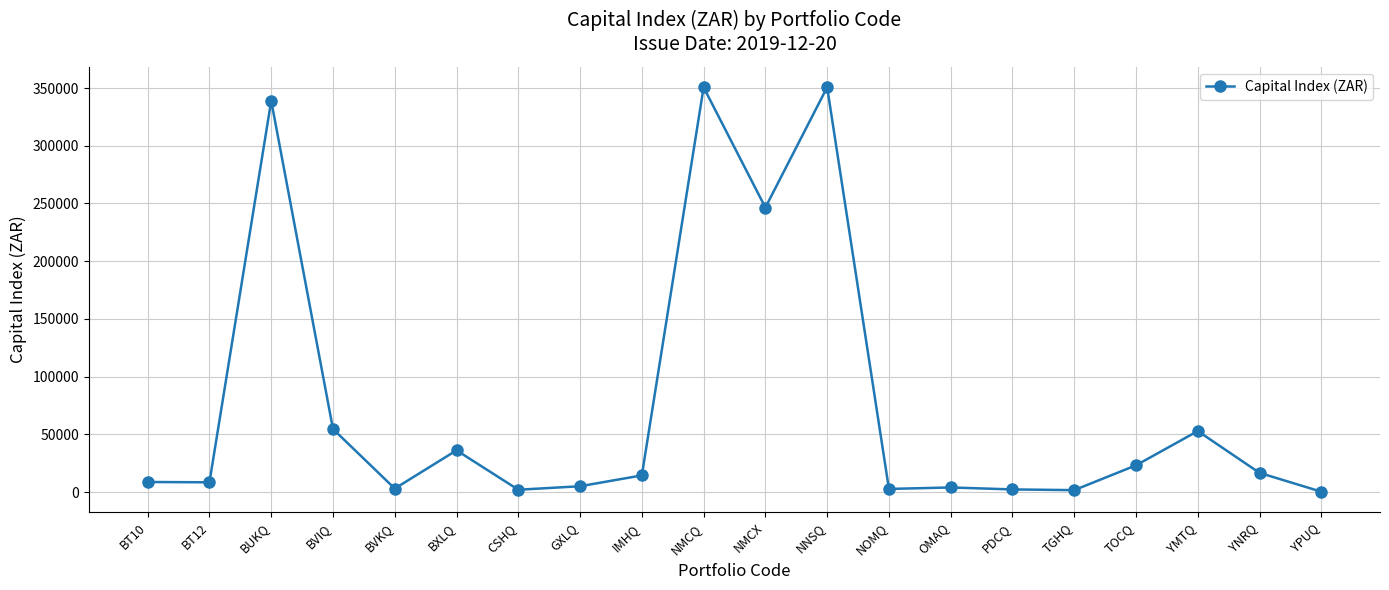

True or false: there are more than 0 points higher than both neighbors.

True